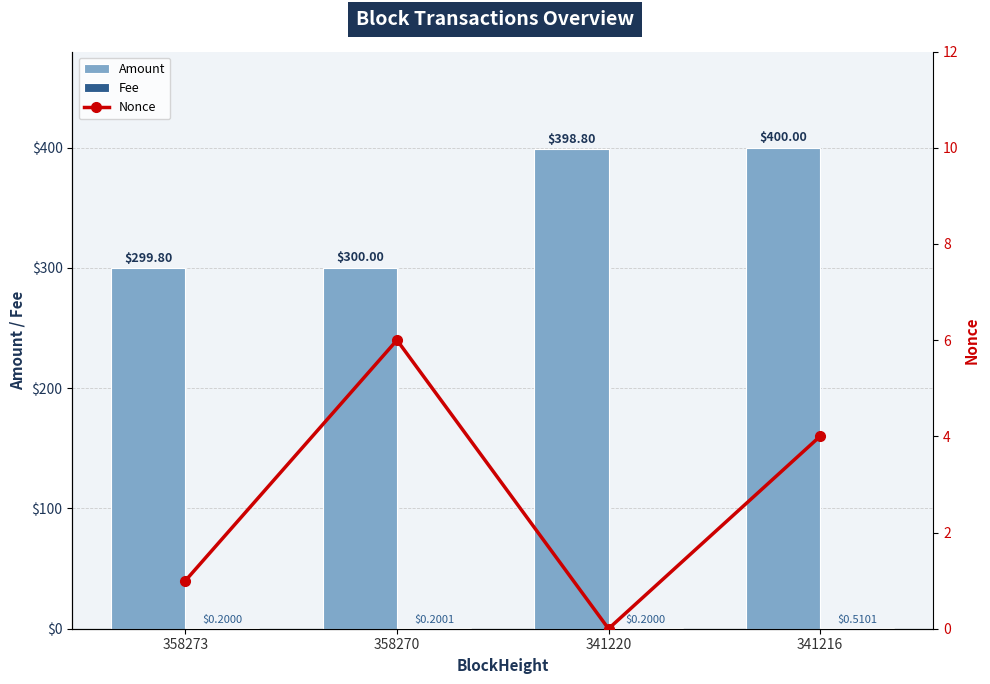

Are the bars grouped side by side (vs. stacked)?

Yes